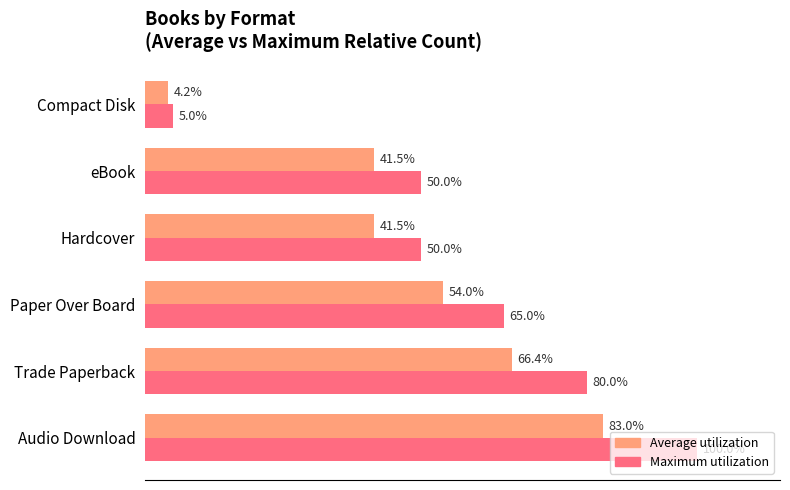

At which category is the sum across all series the highest?

Audio Download